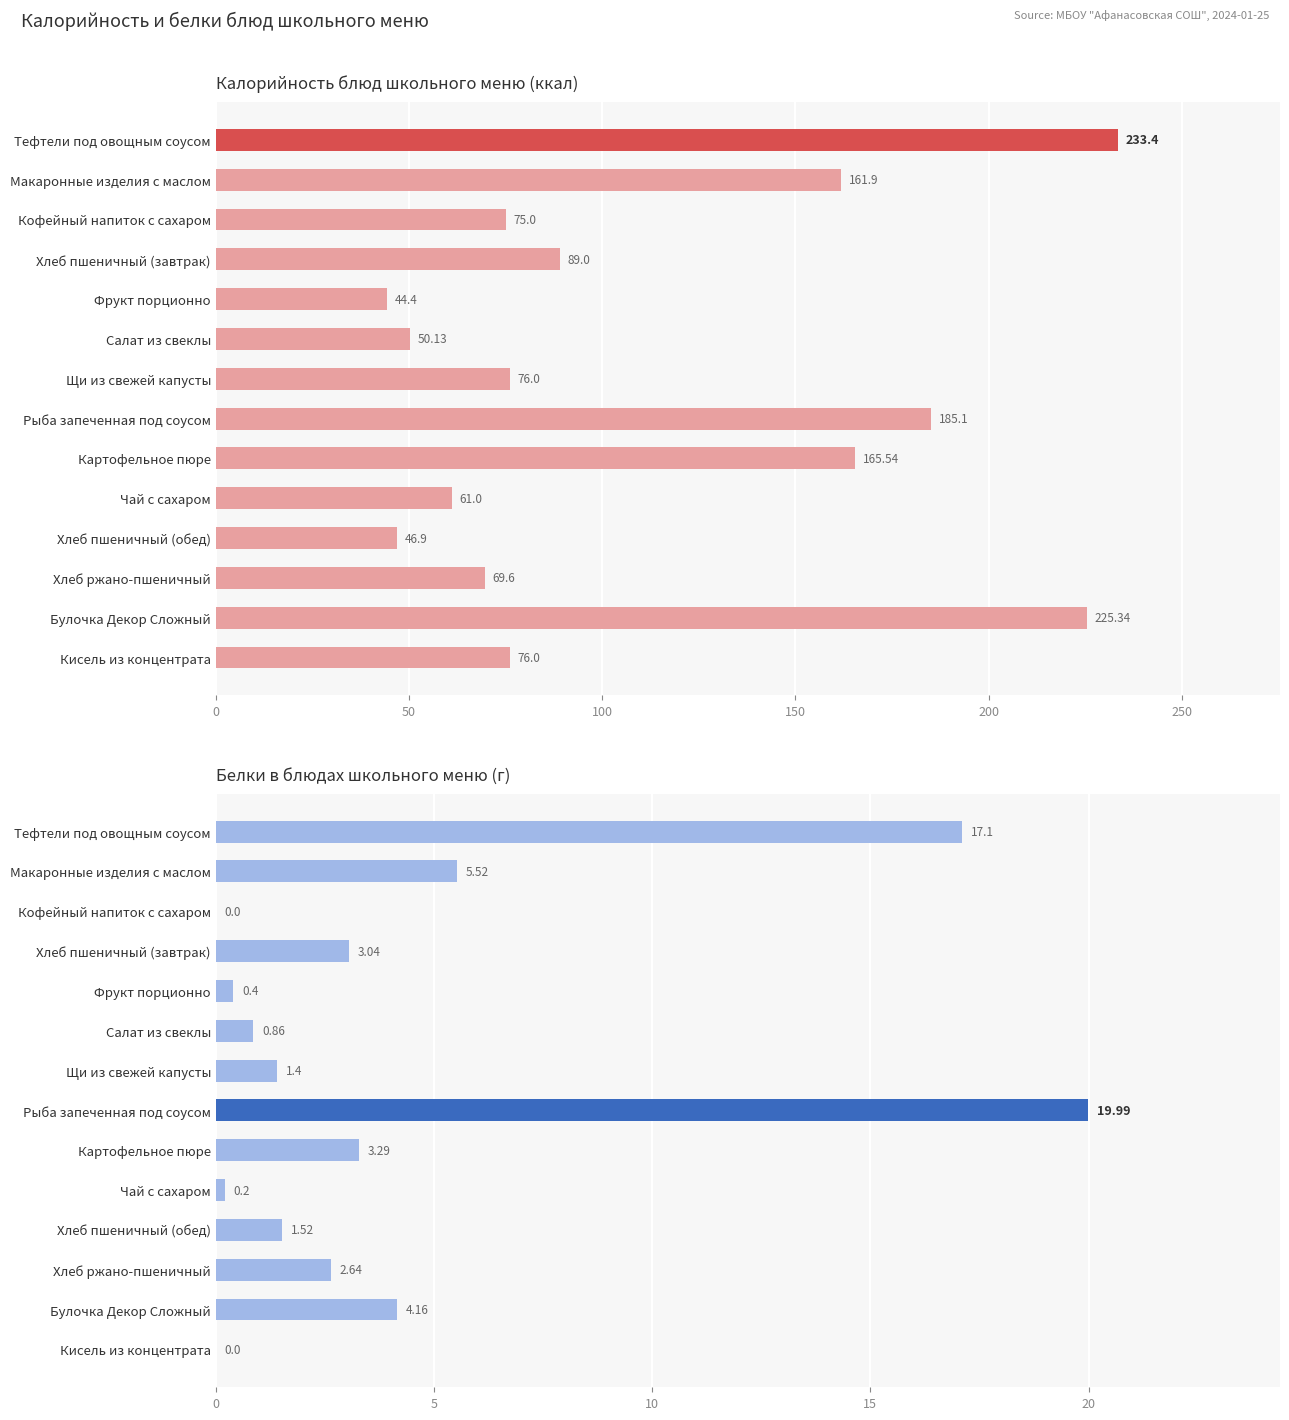

At Хлеб пшеничный (обед), list the series in order from smallest to largest.

Белки, Калорийность